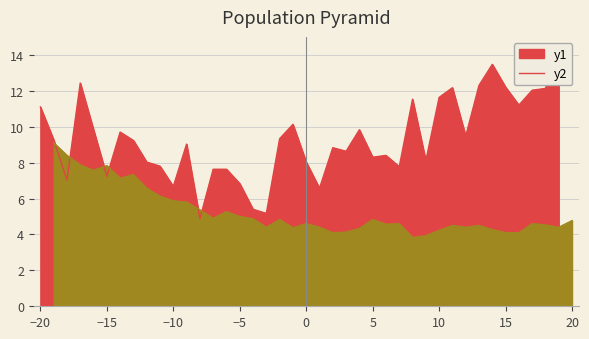

How many values in the SDS_P1 series exceed 9?

21